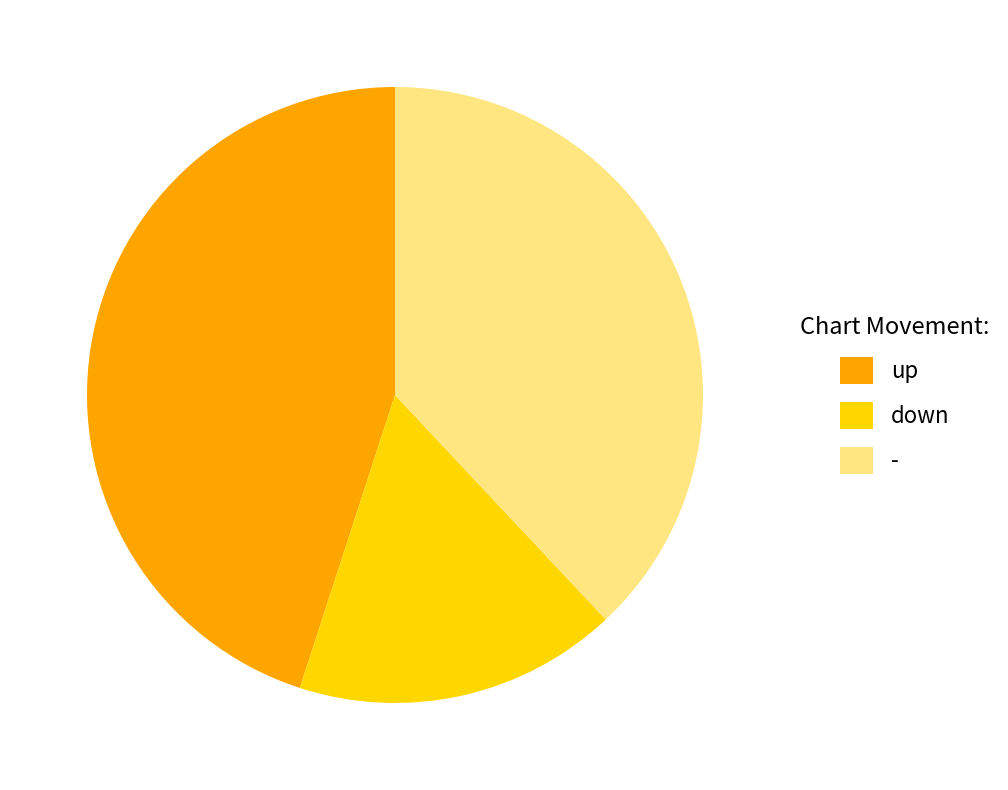

How many segments does this pie chart have?

3